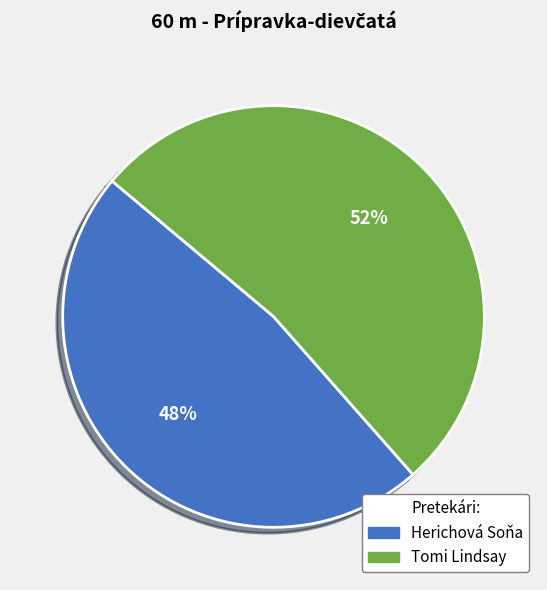

Count the number of slices in the pie.

2